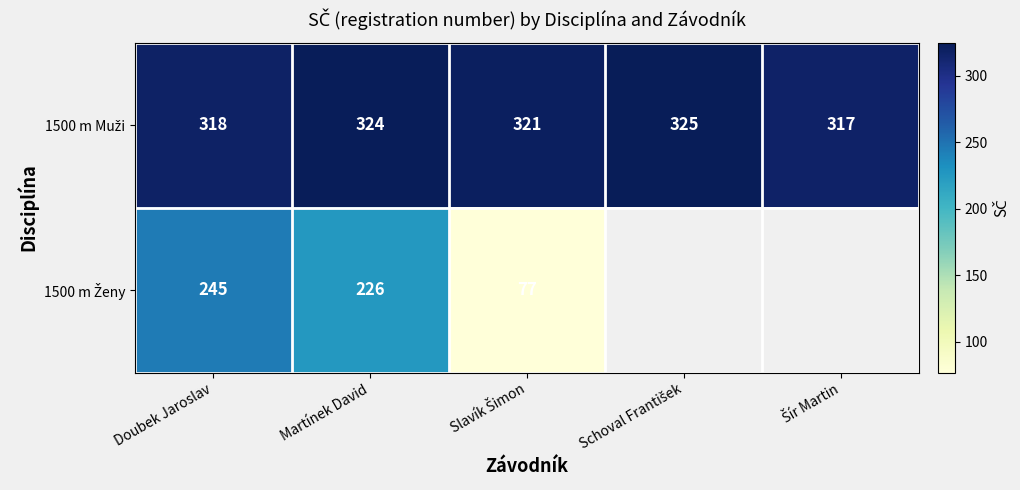

What is the difference between the highest and lowest values at Martínek David?

98